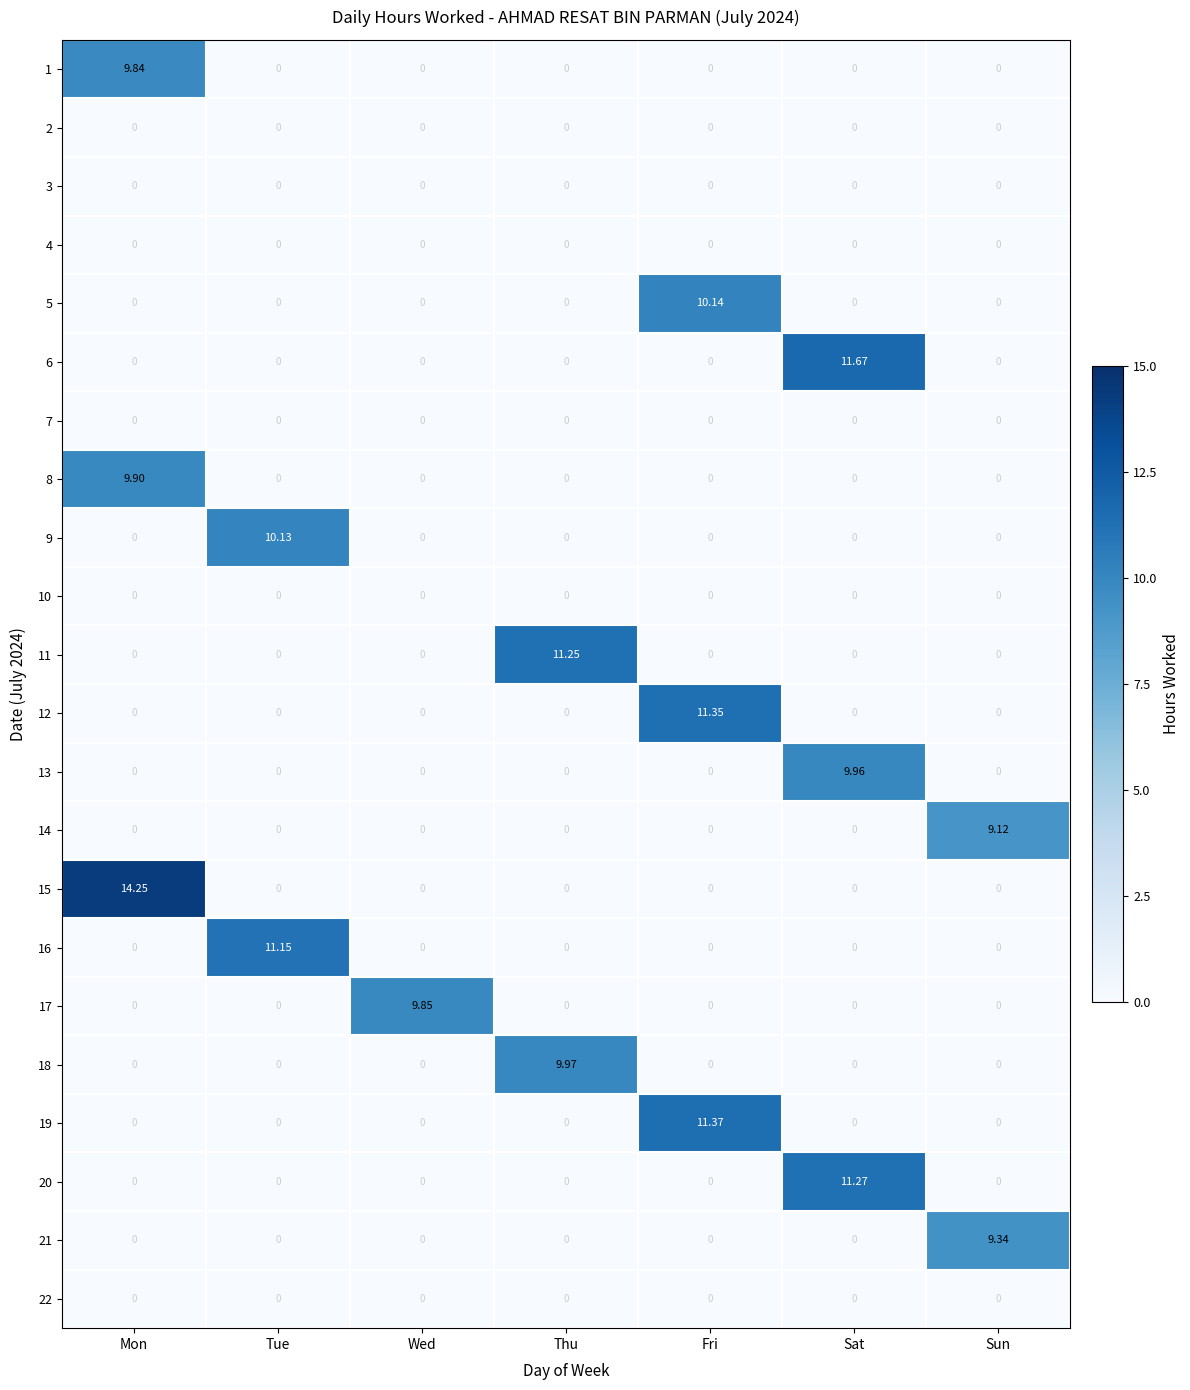

At how many categories does at least one series exceed 11?

5